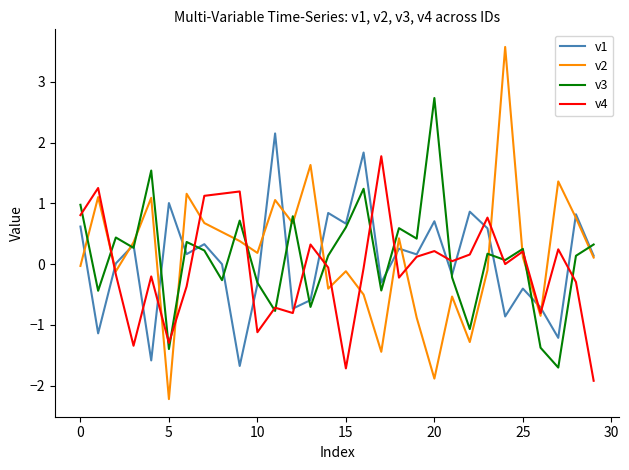

After their last crossing, which series has the higher values: v2 or v3?

v3